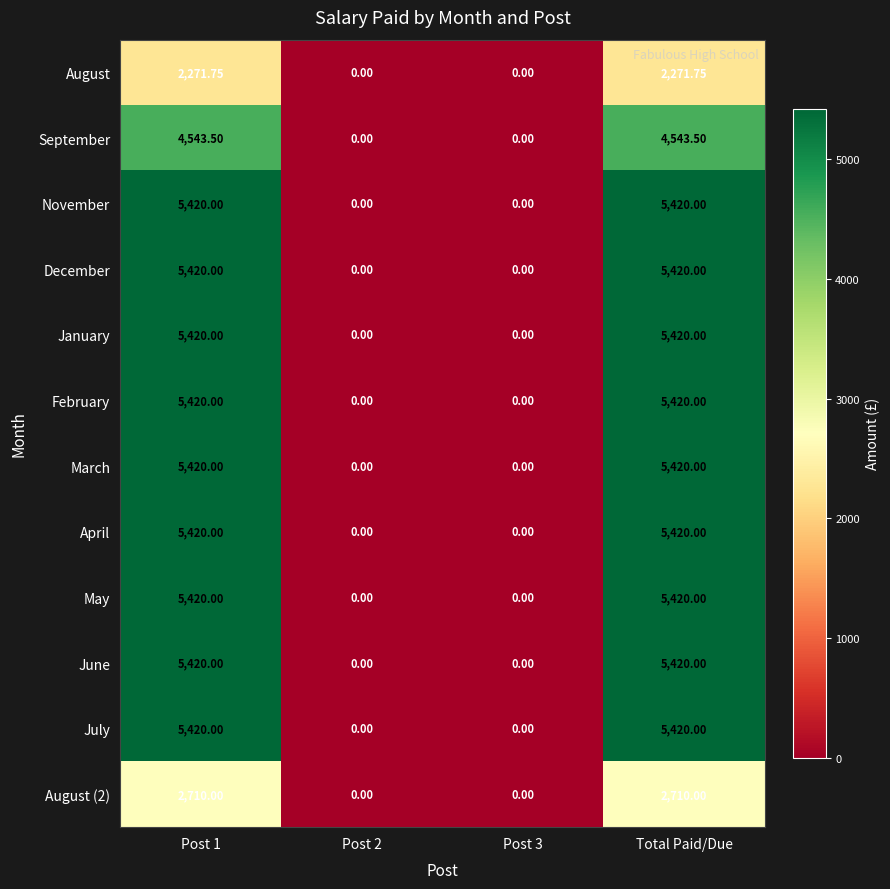

Count the number of categories in the chart.

4